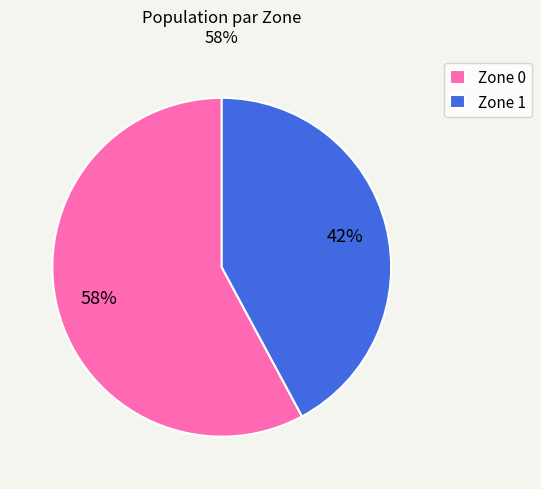

To the nearest percent, what portion does Zone 0 represent?

58%